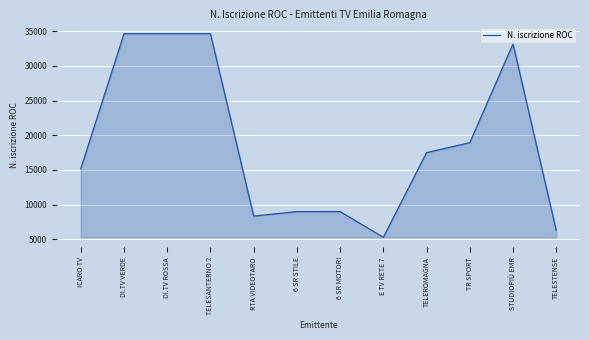

What is the ratio of the value at TELESTENSE to the value at ICARO TV?

0.4